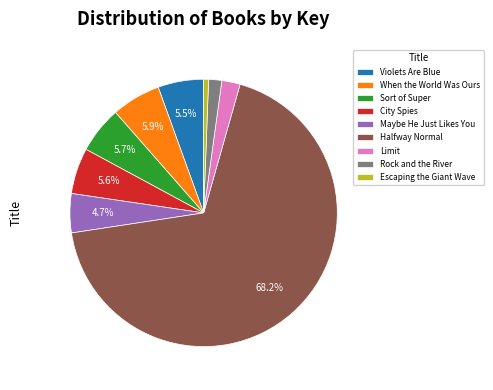

Which category has the biggest portion of the pie?

Halfway Normal